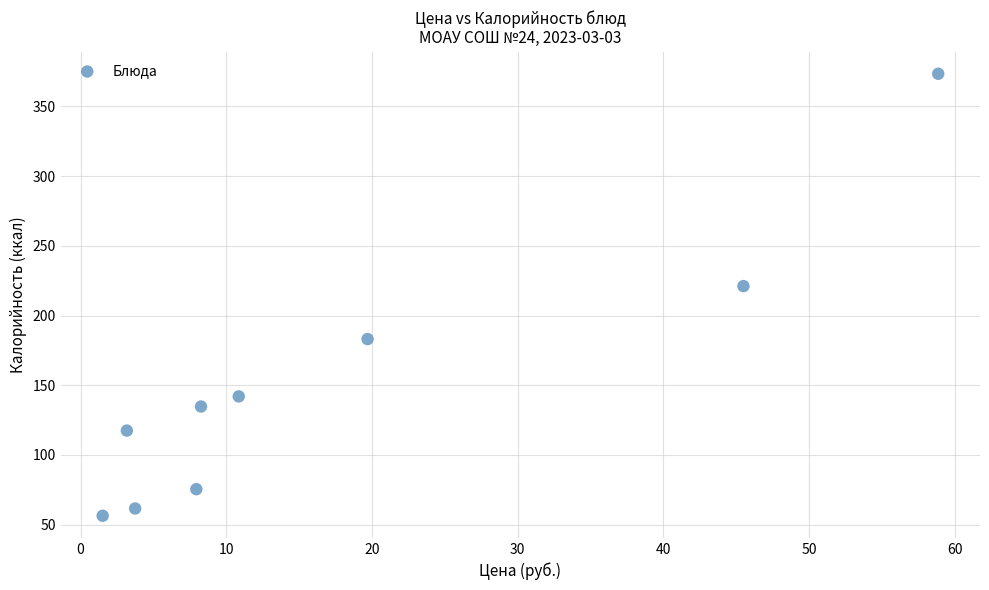

What Y value in the scatter plot is closest to 214?

221.1